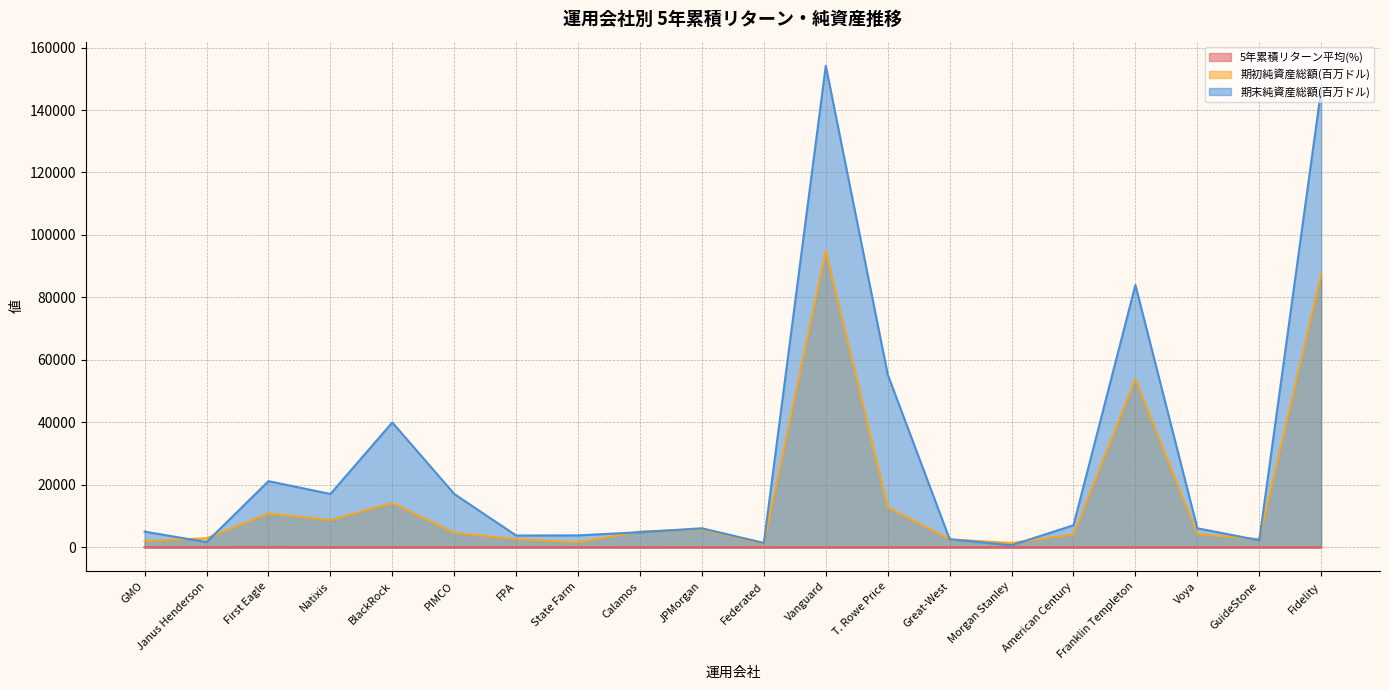

Rank the series by their maximum value, from lowest to highest.

5年累積リターン平均(%), 期初純資産総額(百万ドル), 期末純資産総額(百万ドル)